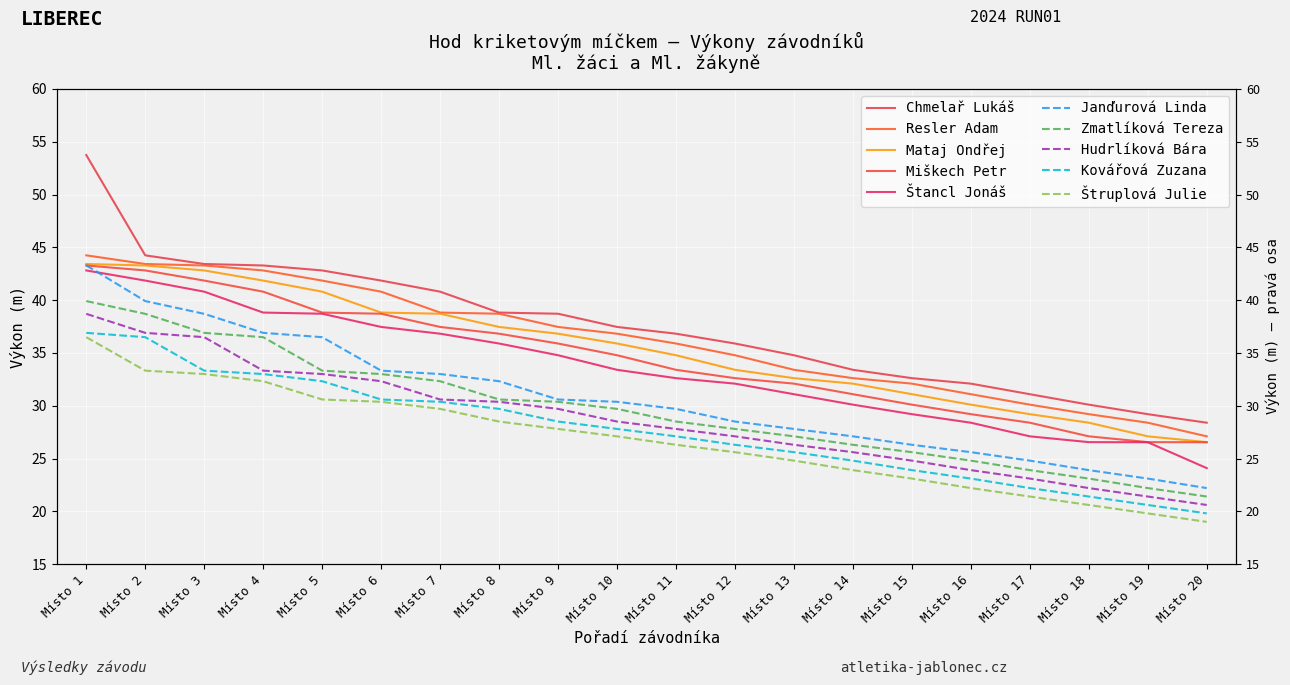

What is the approximate value of Chmelař Lukáš at Místo 4?

43.3